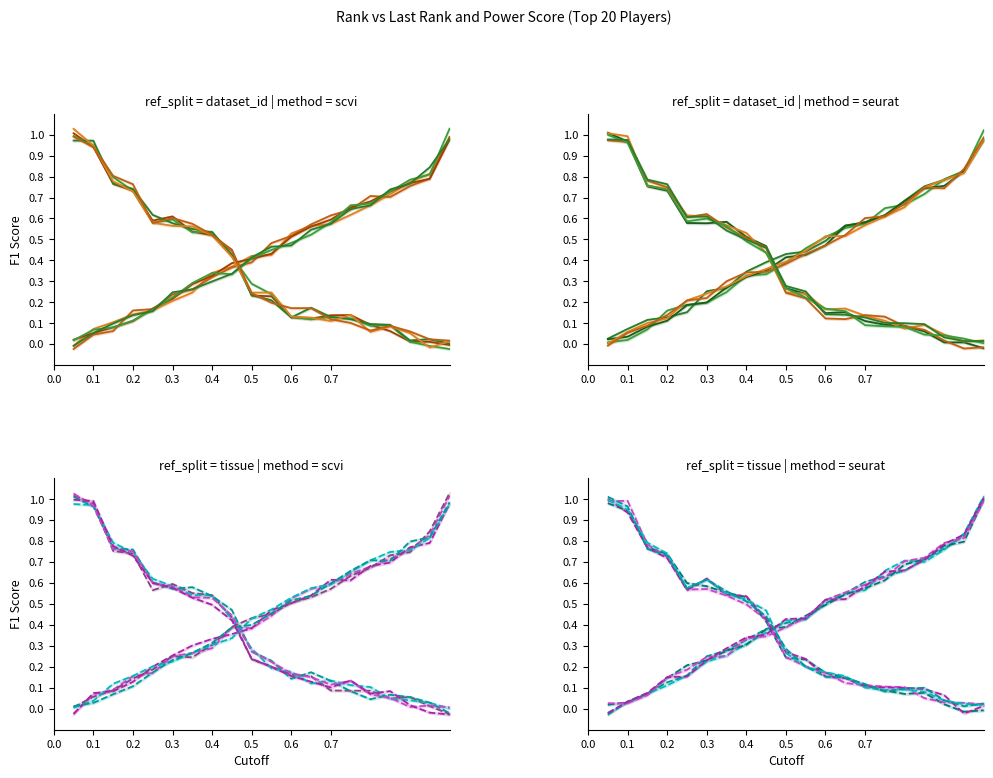

What is the difference between the last_rank values at 15 and 17?

0.1